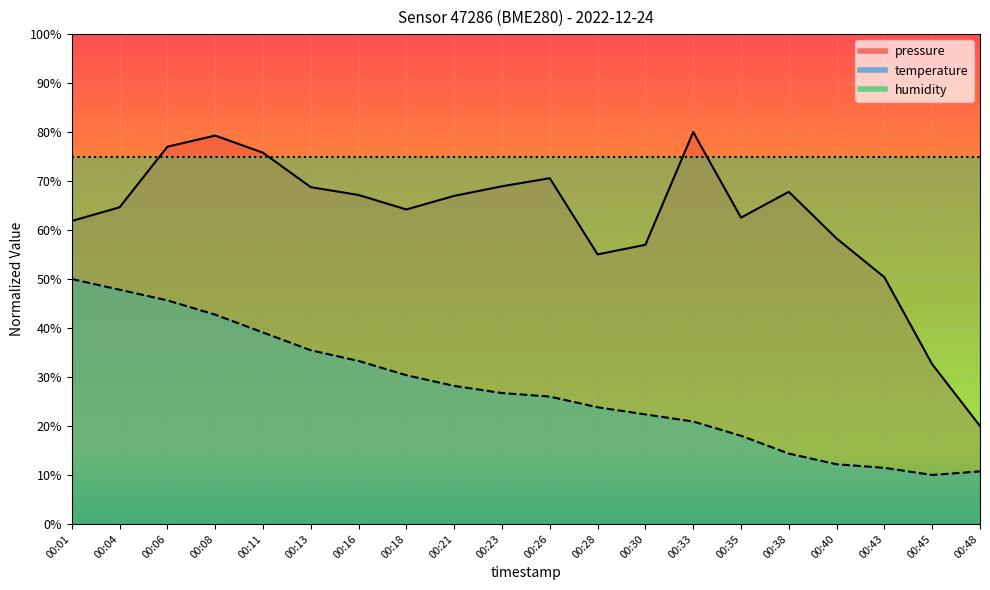

Reading left to right, what are all the values shown in this chart?

pressure: 61.8	64.6	77.0	79.3	75.8	68.8	67.2	64.2	67.0	68.9	70.6	55.0	57.0	80.0	62.5	67.8	58.3	50.4	32.6	20.0
temperature: 50.0	47.8	45.6	42.7	39.1	35.5	33.3	30.4	28.2	26.7	26.0	23.8	22.4	20.9	18.0	14.4	12.2	11.5	10.0	10.7